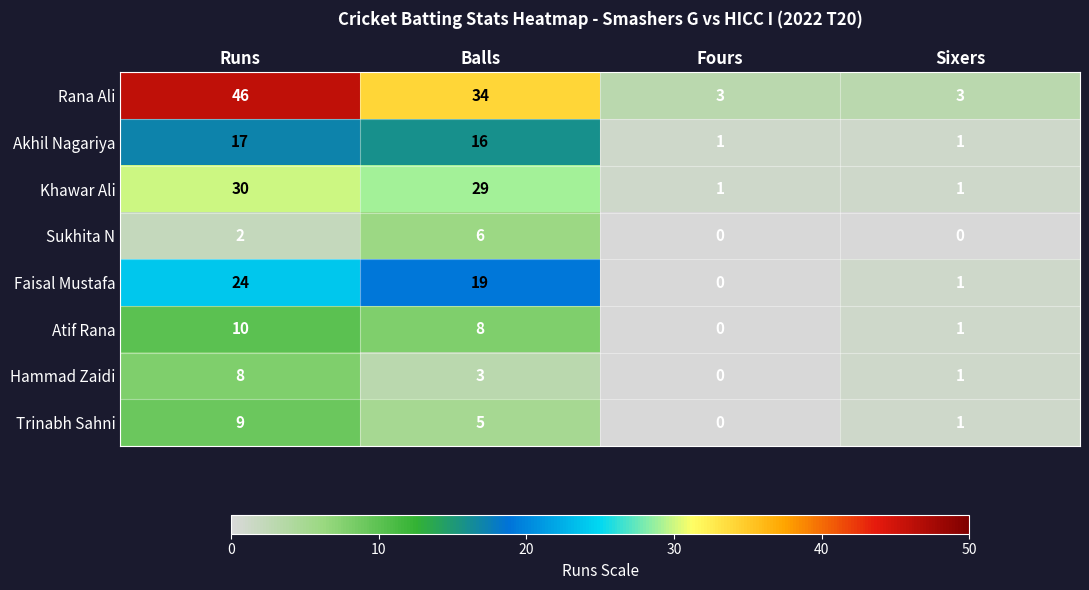

At which category is the sum across all series the highest?

Runs